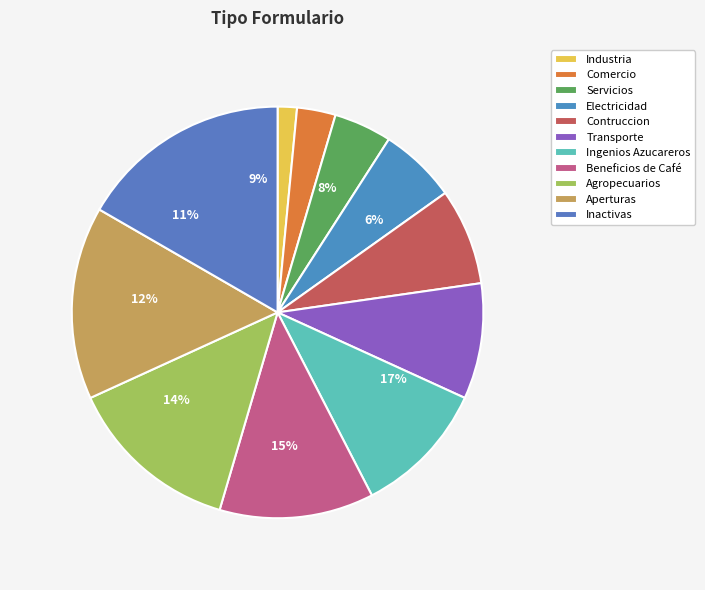

Approximately how many times larger is the value at Beneficios de Café compared to Agropecuarios?

0.9